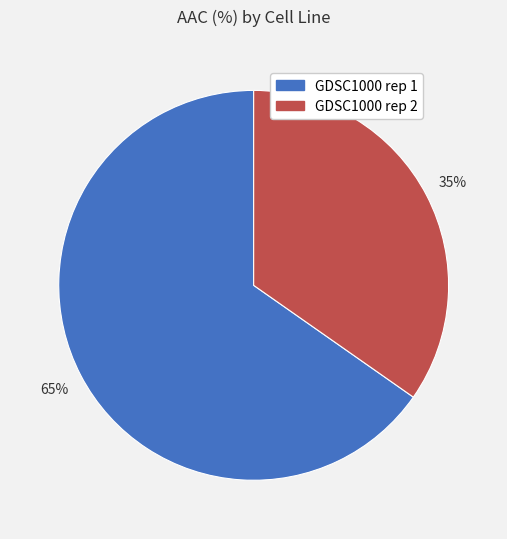

Rank the categories by value from highest to lowest.

GDSC1000 rep 1, GDSC1000 rep 2